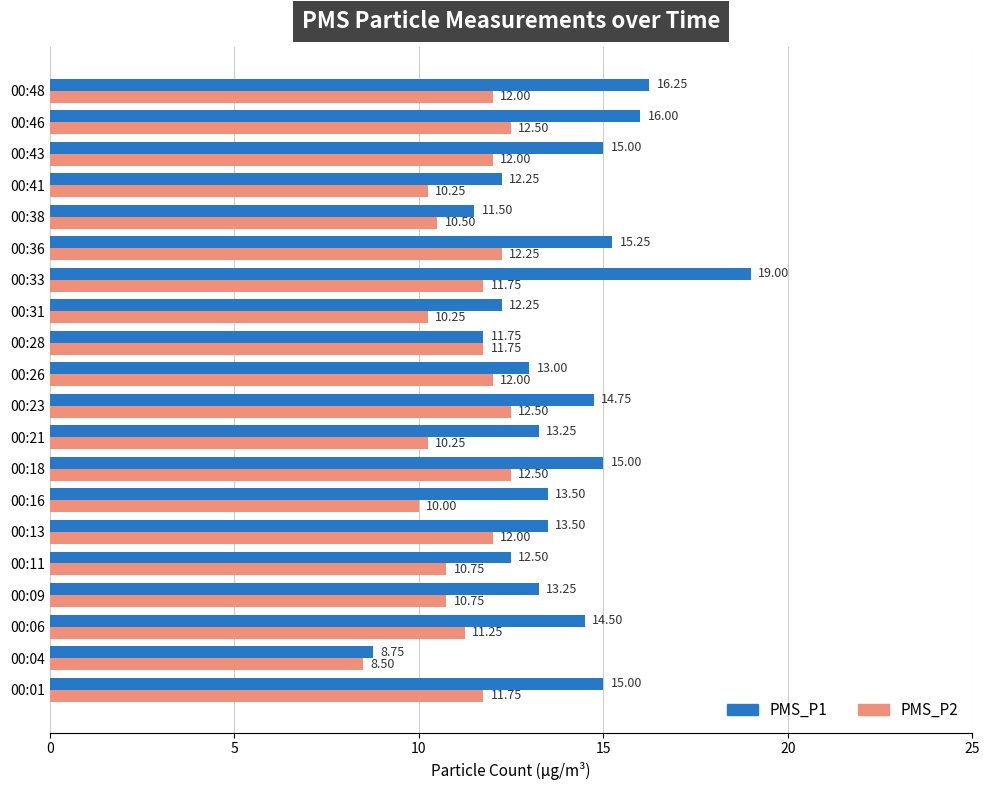

Between 00:04 and 00:09, which series saw the biggest shift?

PMS_P1